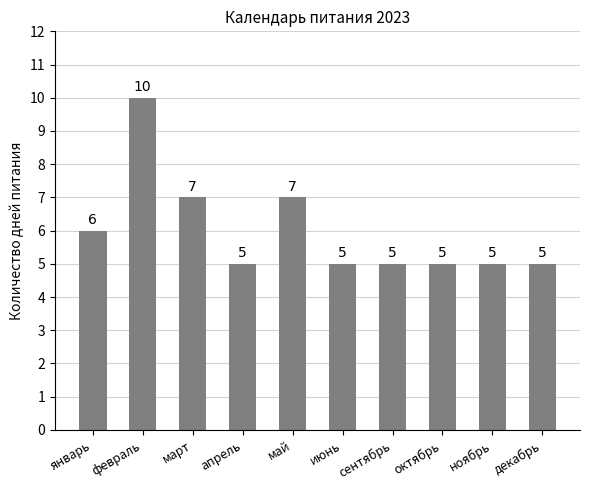

How many values are between 5 and 7?

9